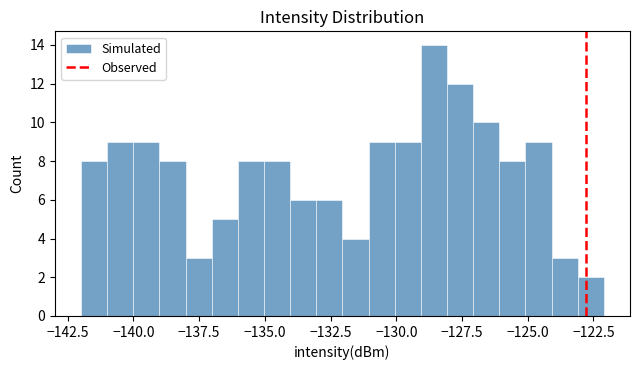

Around what value on the x-axis is the tallest bar? Give the approximate position of its centre, as read against the axis.

-128.5